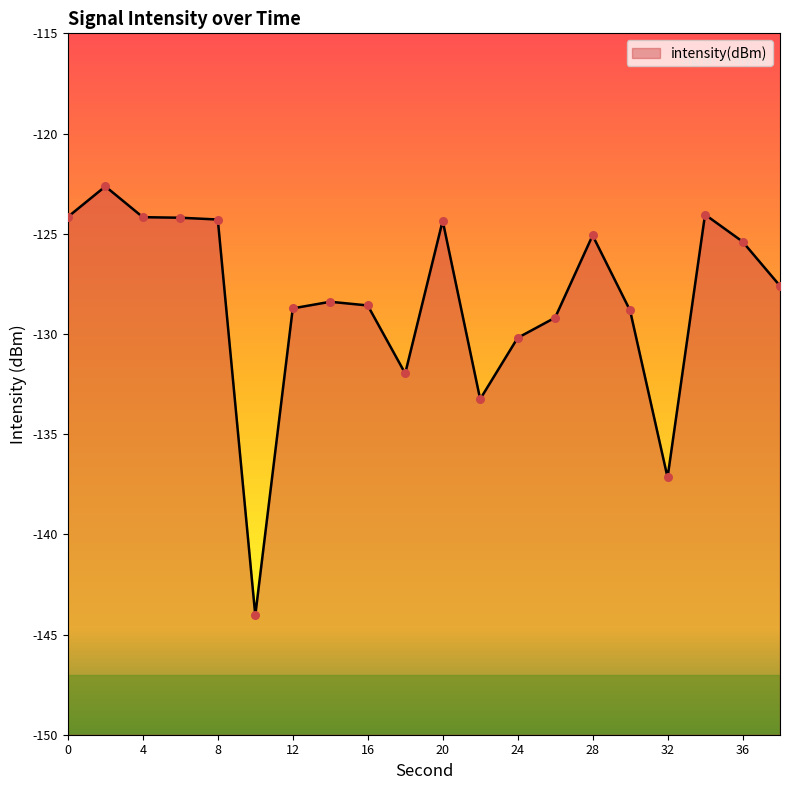

Between 24 and 38, which is larger?

38